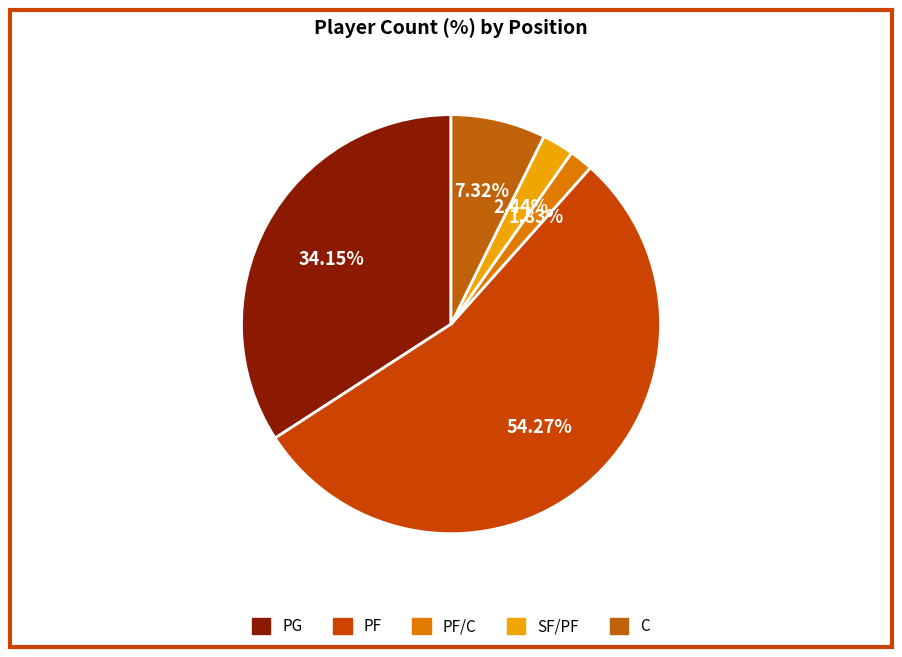

Count the number of slices in the pie.

5